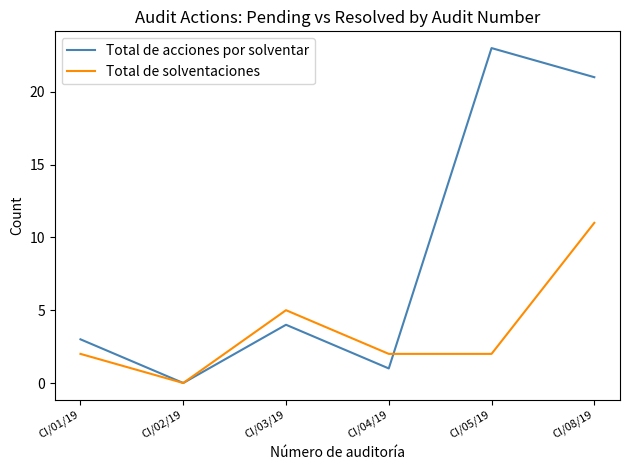

Which series has the largest range (max minus min)?

Total de acciones por solventar